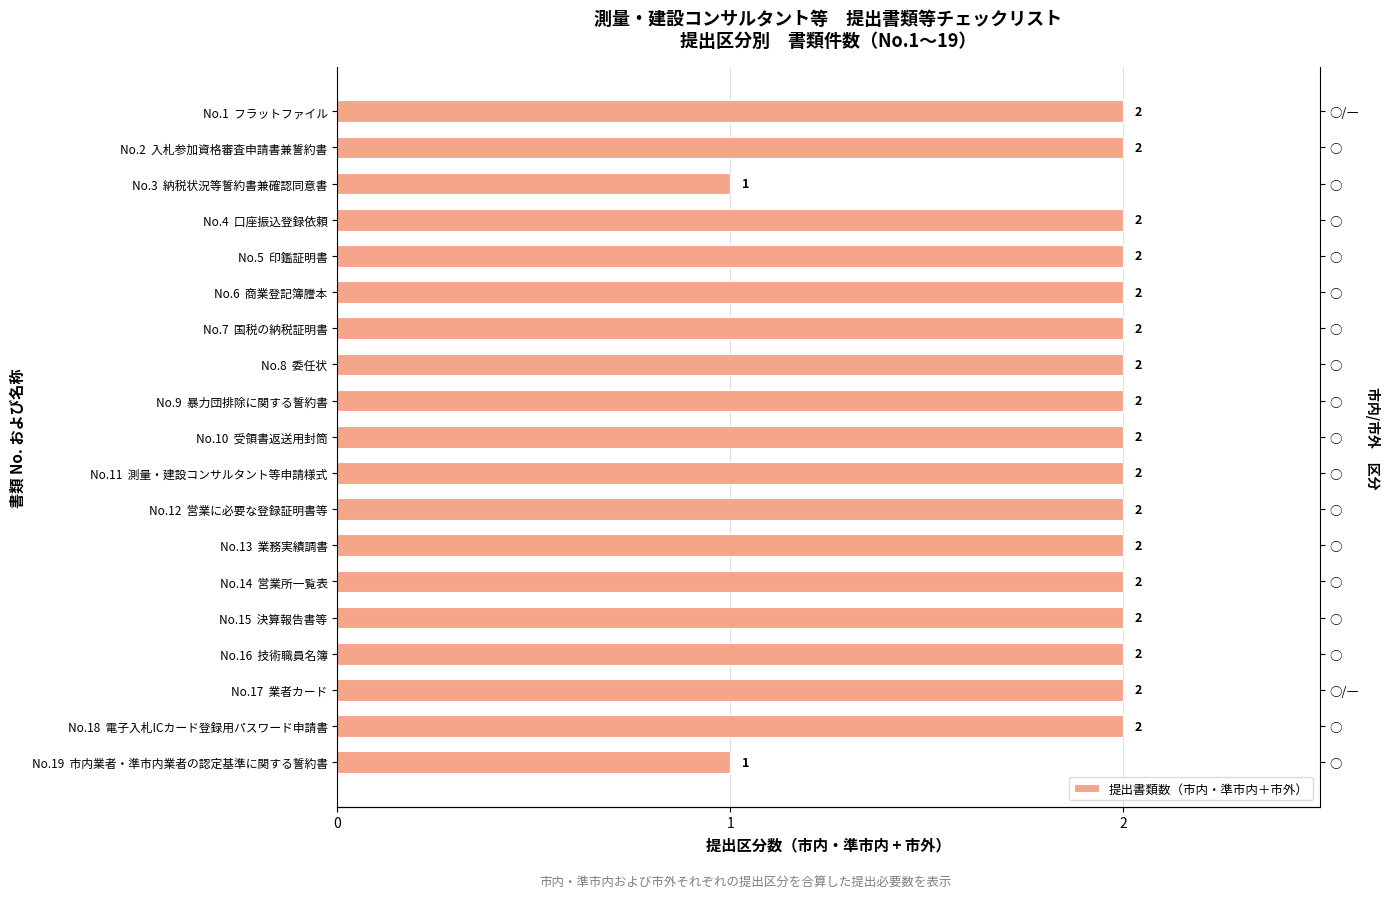

How many bars are there in total?

19